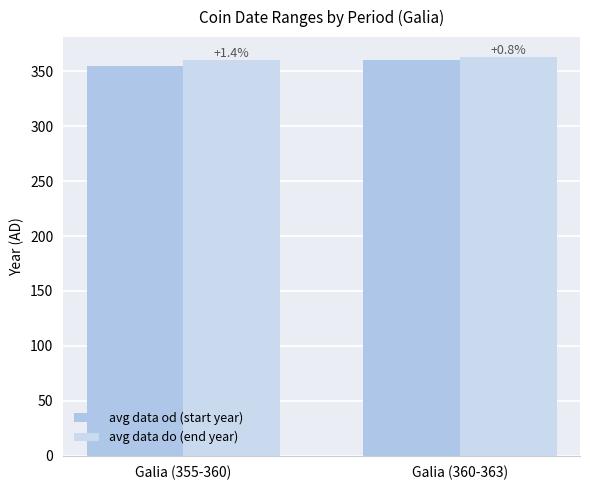

How many groups of bars are there?

2